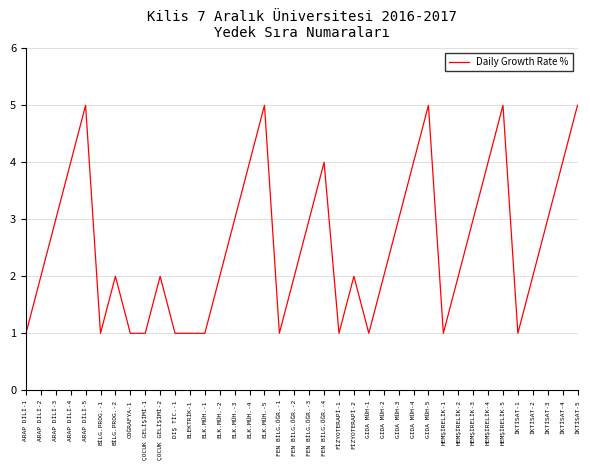

Reading right to left, list all the values displayed in this chart.

İKTİSAT-5=5	İKTİSAT-4=4	İKTİSAT-3=3	İKTİSAT-2=2	İKTİSAT-1=1	HEMŞİRELİK-5=5	HEMŞİRELİK-4=4	HEMŞİRELİK-3=3	HEMŞİRELİK-2=2	HEMŞİRELİK-1=1	GIDA MÜH-5=5	GIDA MÜH-4=4	GIDA MÜH-3=3	GIDA MÜH-2=2	GIDA MÜH-1=1	FİZYOTERAPİ-2=2	FİZYOTERAPİ-1=1	FEN BİLG.ÖĞR.-4=4	FEN BİLG.ÖĞR.-3=3	FEN BİLG.ÖĞR.-2=2	FEN BİLG.ÖĞR.-1=1	ELK.MÜH.-5=5	ELK.MÜH.-4=4	ELK.MÜH.-3=3	ELK.MÜH.-2=2	ELK.MÜH.-1=1	ELEKTRİK-1=1	DIŞ TİC.-1=1	ÇOCUK GELİŞİMİ-2=2	ÇOCUK GELİŞİMİ-1=1	COĞRAFYA-1=1	BİLG.PROG.-2=2	BİLG.PROG.-1=1	ARAP DİLİ-5=5	ARAP DİLİ-4=4	ARAP DİLİ-3=3	ARAP DİLİ-2=2	ARAP DİLİ-1=1